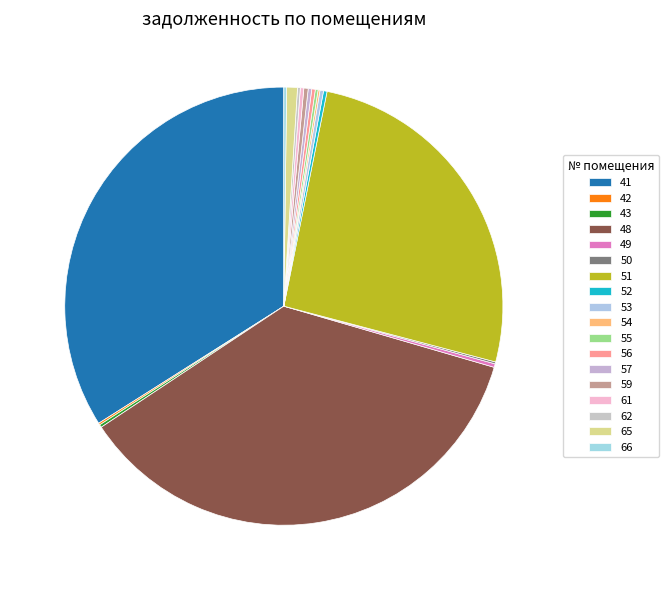

Which slice is the largest?

48